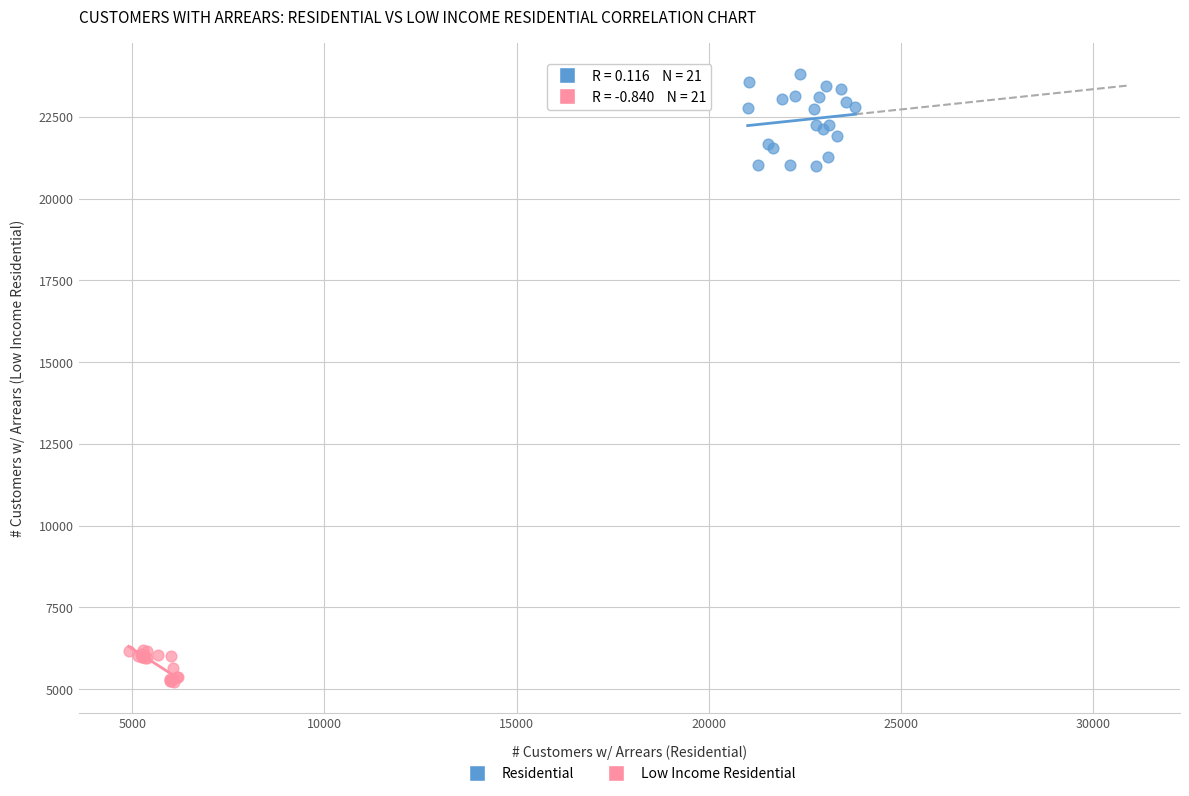

Which series contains the lowest Y value?

Low Income Residential